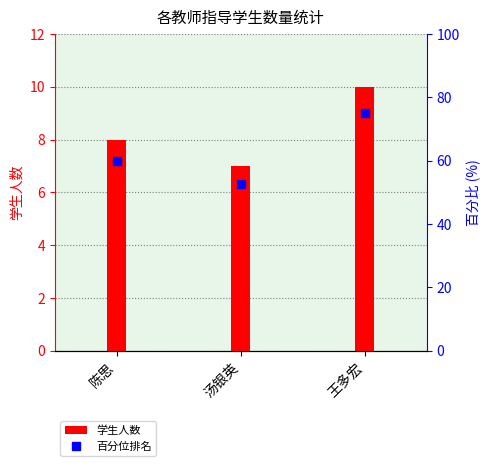

What is the difference between the highest and lowest values at 陈思?

52.0